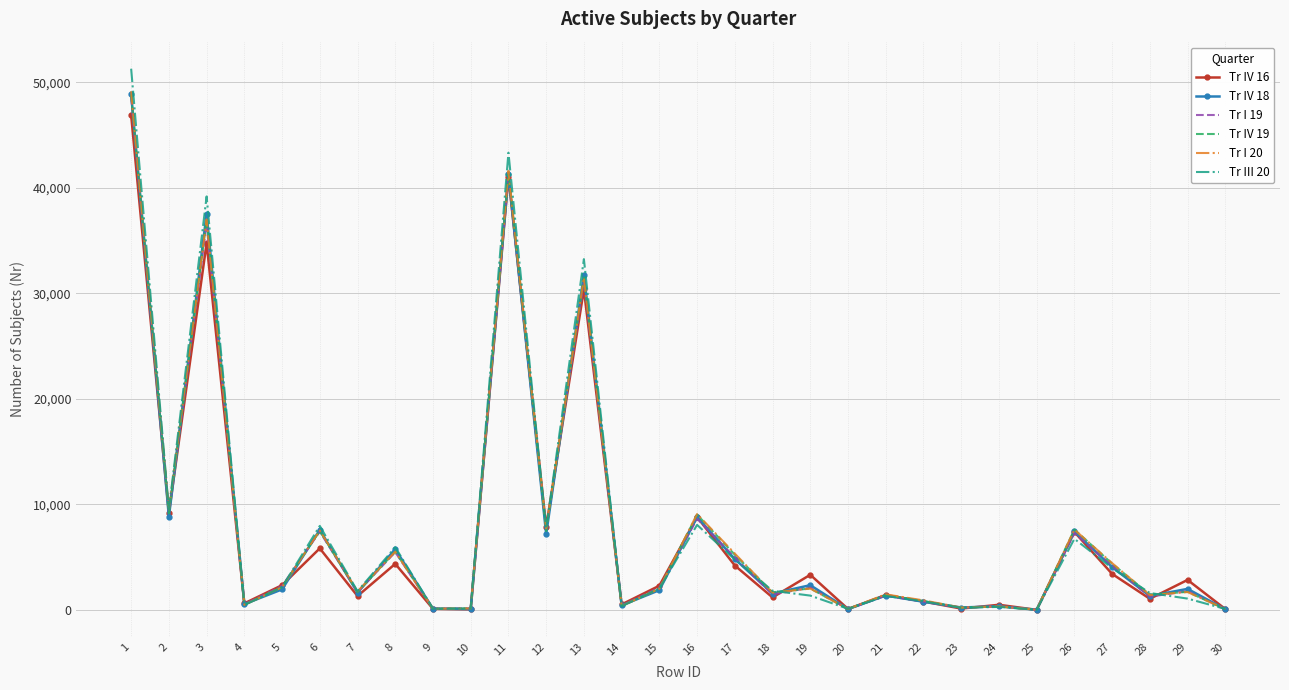

Read the Tr I 19 value at 23, to the nearest 50.

200